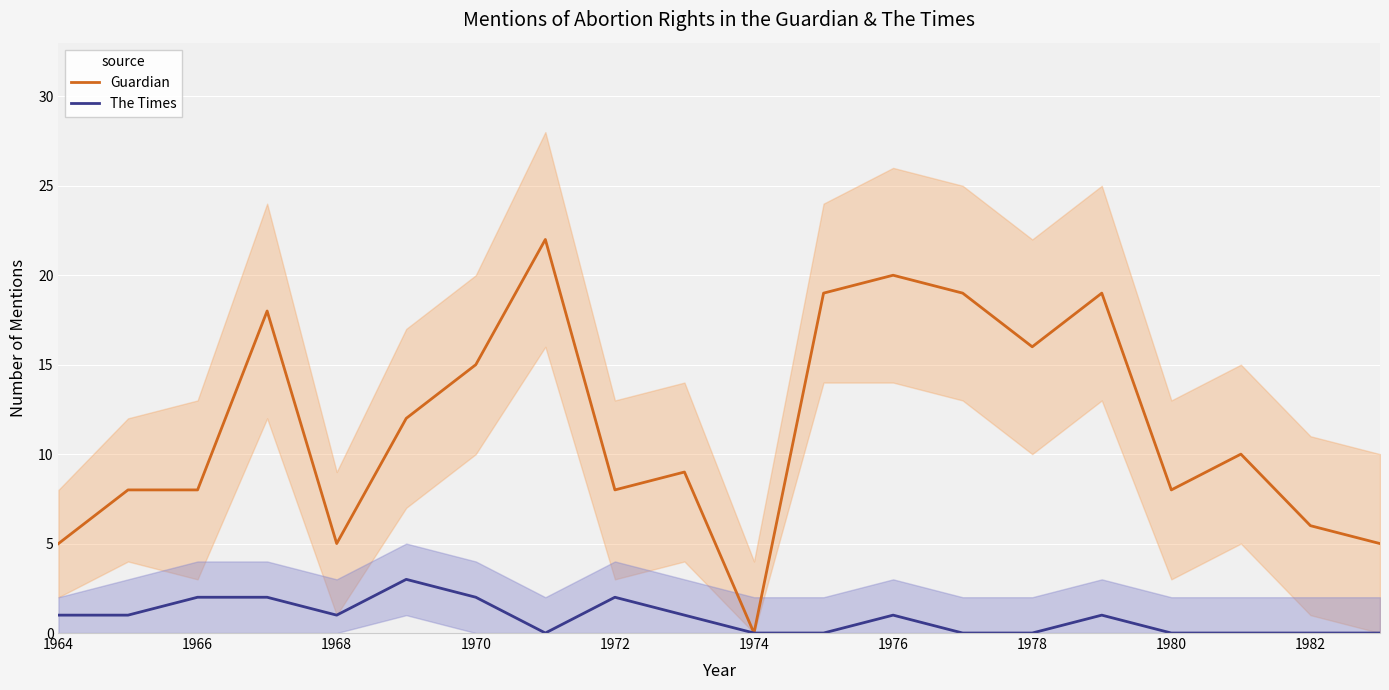

How many lines are shown in the chart?

2